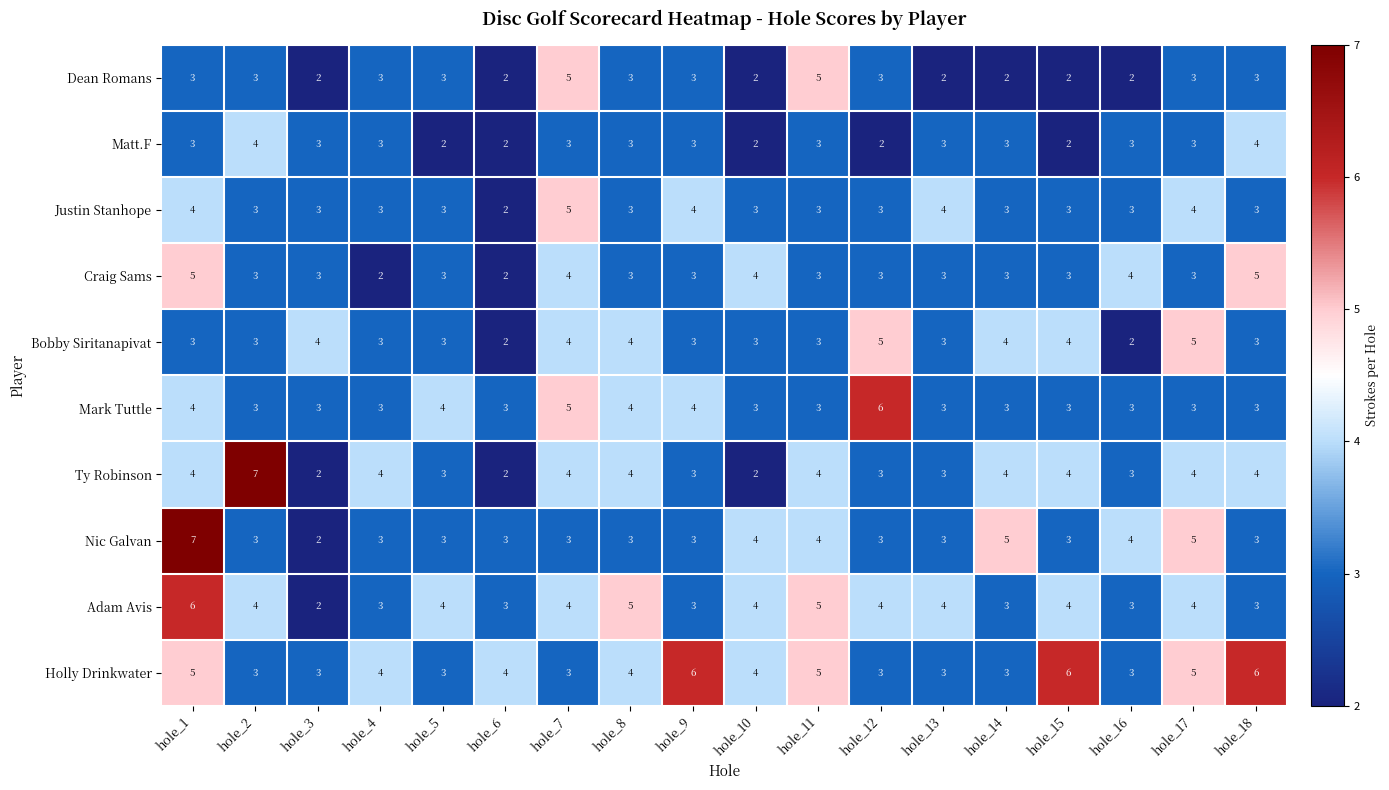

At how many categories does at least one series exceed 3?

18